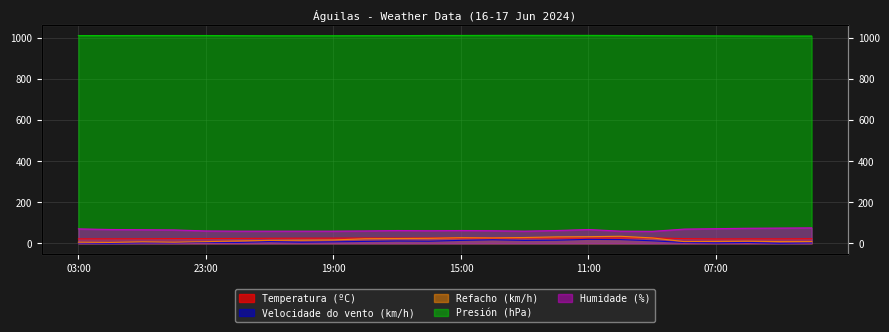

Reading left to right, extract all data points from this chart.

Temperatura (ºC): 03:00=21.4	02:00=21.7	01:00=21.9	00:00=22.8	23:00=23.0	22:00=23.6	21:00=24.2	20:00=24.7	19:00=24.9	18:00=25.3	17:00=25.1	16:00=25.6	15:00=25.3	14:00=25.0	13:00=26.0	12:00=25.6	11:00=24.9	10:00=25.8	09:00=26.1	08:00=22.6	07:00=21.1	06:00=21.6	05:00=21.5	04:00=22.1
Velocidade do vento (km/h): 03:00=2.0	02:00=0.0	01:00=2.0	00:00=2.0	23:00=5.0	22:00=4.0	21:00=8.0	20:00=5.0	19:00=7.0	18:00=9.0	17:00=11.0	16:00=10.0	15:00=14.0	14:00=17.0	13:00=14.0	12:00=15.0	11:00=19.0	10:00=18.0	09:00=12.0	08:00=4.0	07:00=2.0	06:00=4.0	05:00=0.0	04:00=2.0
Refacho (km/h): 03:00=5.0	02:00=4.0	01:00=7.0	00:00=5.0	23:00=8.0	22:00=11.0	21:00=14.0	20:00=15.0	19:00=16.0	18:00=22.0	17:00=23.0	16:00=24.0	15:00=27.0	14:00=26.0	13:00=28.0	12:00=31.0	11:00=32.0	10:00=34.0	09:00=26.0	08:00=8.0	07:00=9.0	06:00=10.0	05:00=8.0	04:00=8.0
Presión (hPa): 03:00=1009.7	02:00=1009.9	01:00=1010.1	00:00=1010.1	23:00=1010.0	22:00=1009.4	21:00=1008.9	20:00=1009.0	19:00=1009.0	18:00=1009.4	17:00=1009.5	16:00=1010.3	15:00=1010.4	14:00=1010.8	13:00=1011.0	12:00=1010.8	11:00=1010.7	10:00=1010.2	09:00=1009.6	08:00=1009.0	07:00=1008.5	06:00=1008.0	05:00=1007.5	04:00=1007.7
Humidade (%): 03:00=70.0	02:00=67.0	01:00=66.0	00:00=65.0	23:00=60.0	22:00=59.0	21:00=59.0	20:00=59.0	19:00=59.0	18:00=60.0	17:00=62.0	16:00=61.0	15:00=62.0	14:00=61.0	13:00=59.0	12:00=62.0	11:00=67.0	10:00=59.0	09:00=58.0	08:00=69.0	07:00=71.0	06:00=73.0	05:00=74.0	04:00=75.0